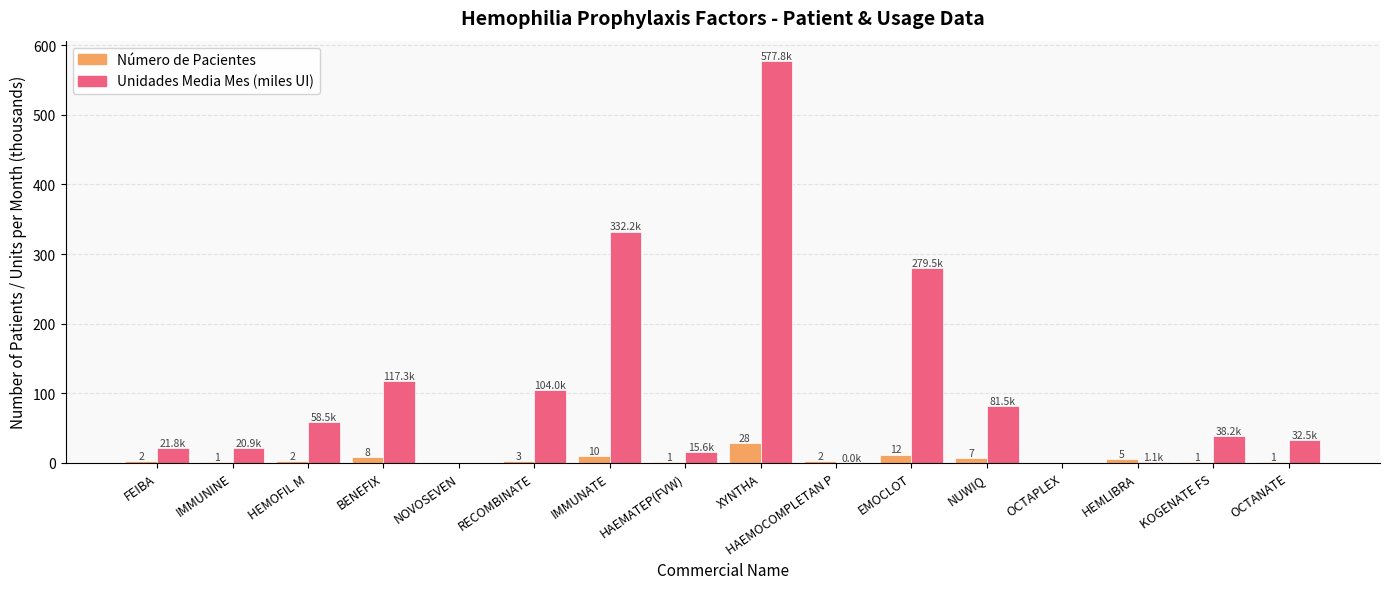

At which category is the sum across all series the highest?

XYNTHA